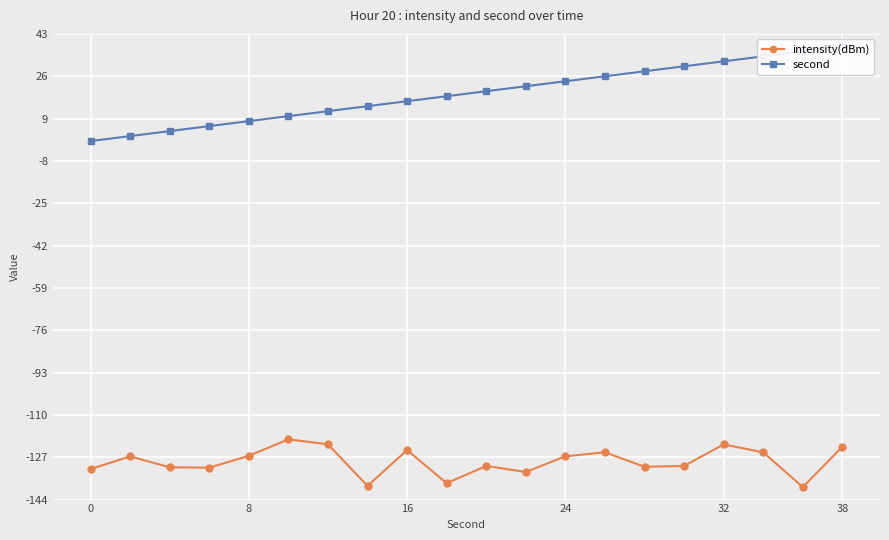

At how many categories does at least one series exceed -56?

20